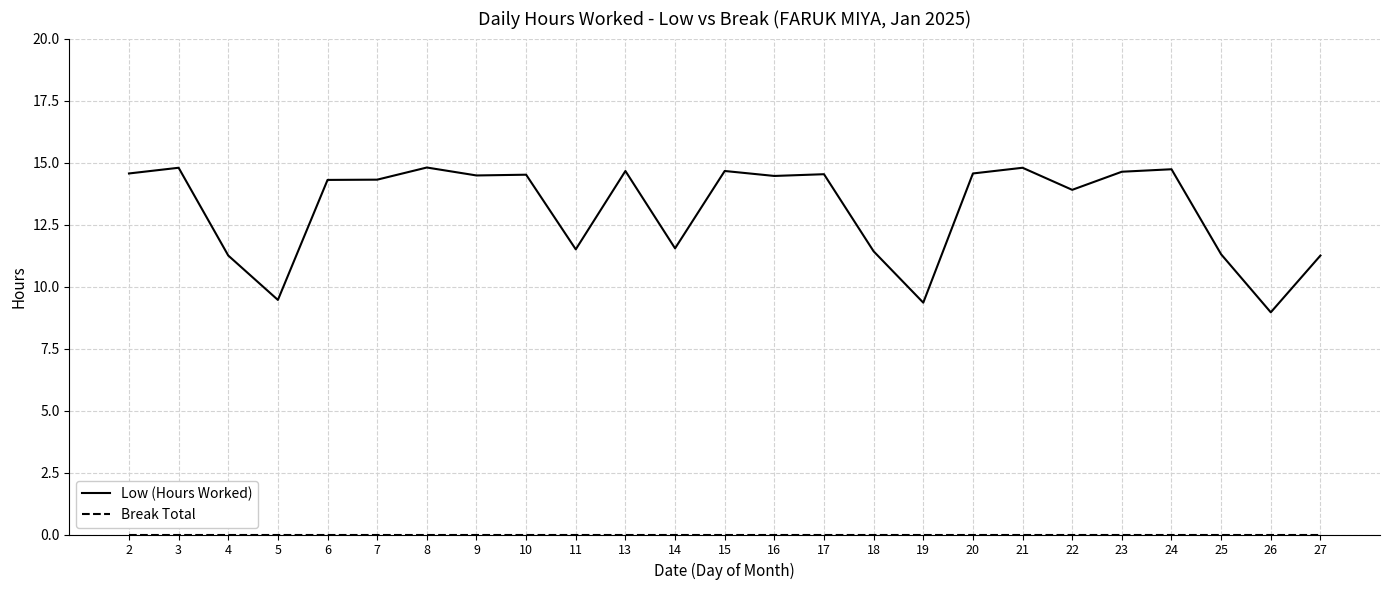

Which series has the largest total across all categories?

Low (Hours Worked)